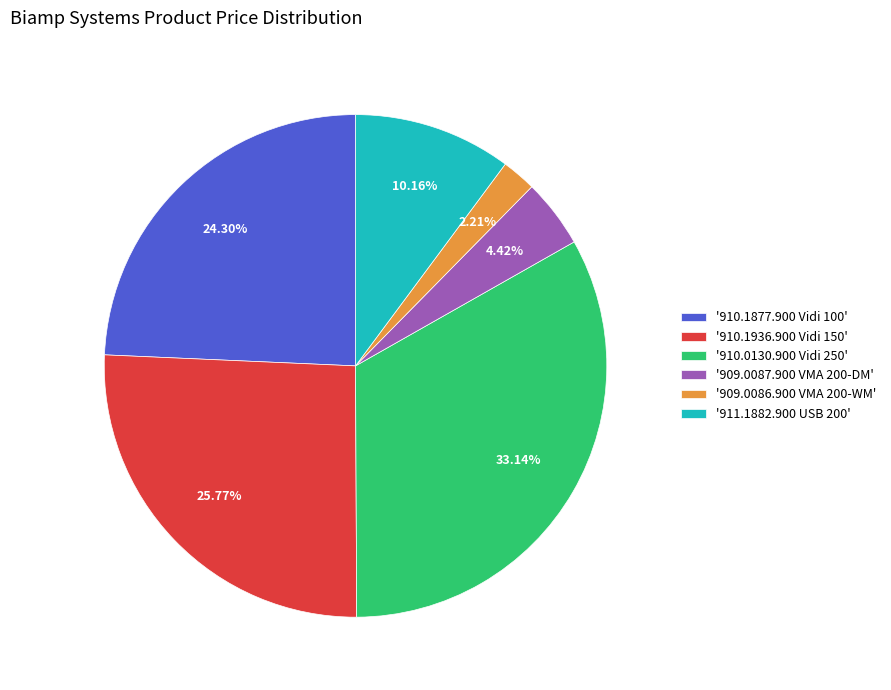

Is the sum of '910.1877.900 Vidi 100' and '910.0130.900 Vidi 250' greater than half?

Yes